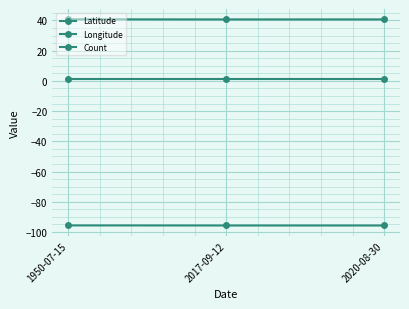

Rank the series by their maximum value, from lowest to highest.

Longitude, Count, Latitude